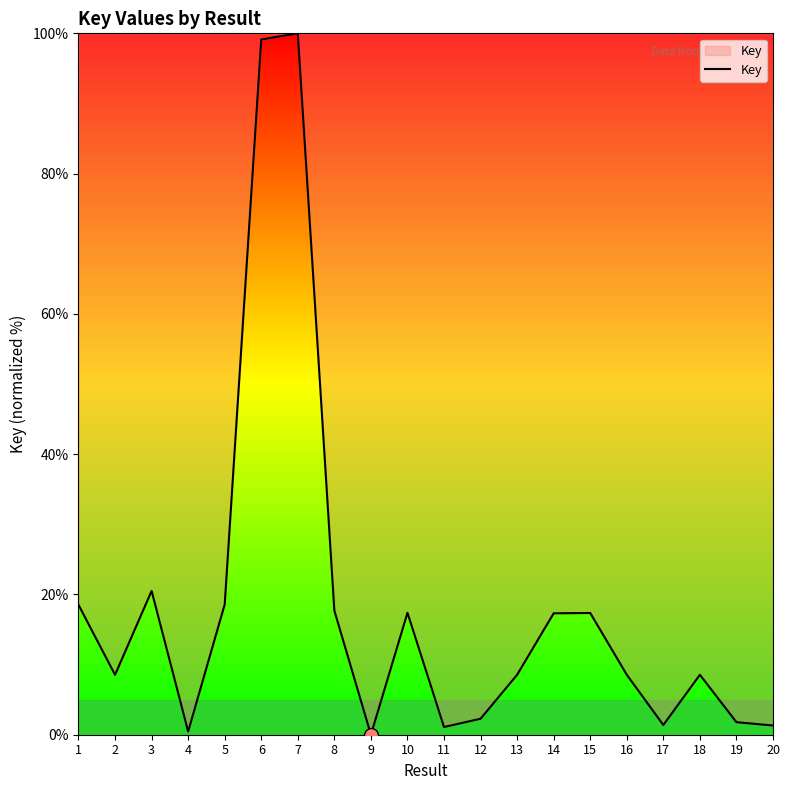

How many lines are shown in the chart?

1